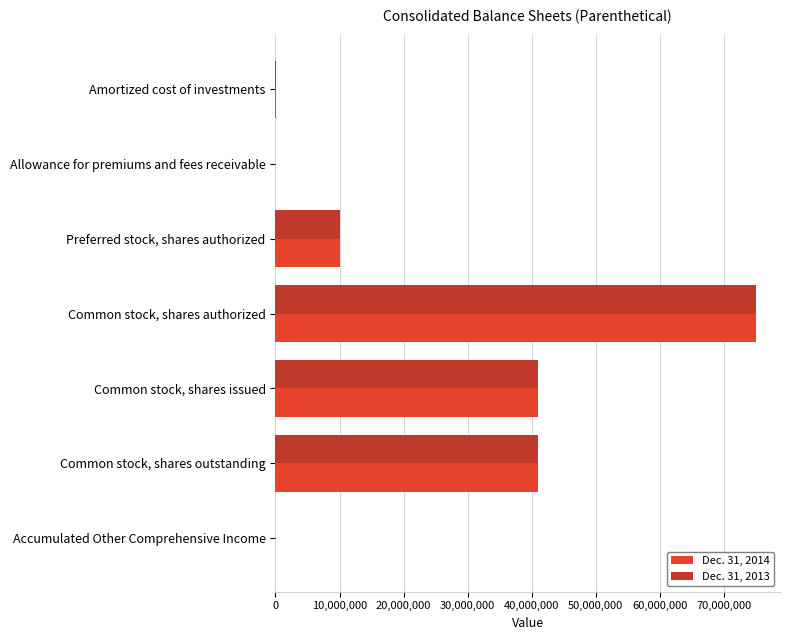

Count the number of data series in this chart.

2